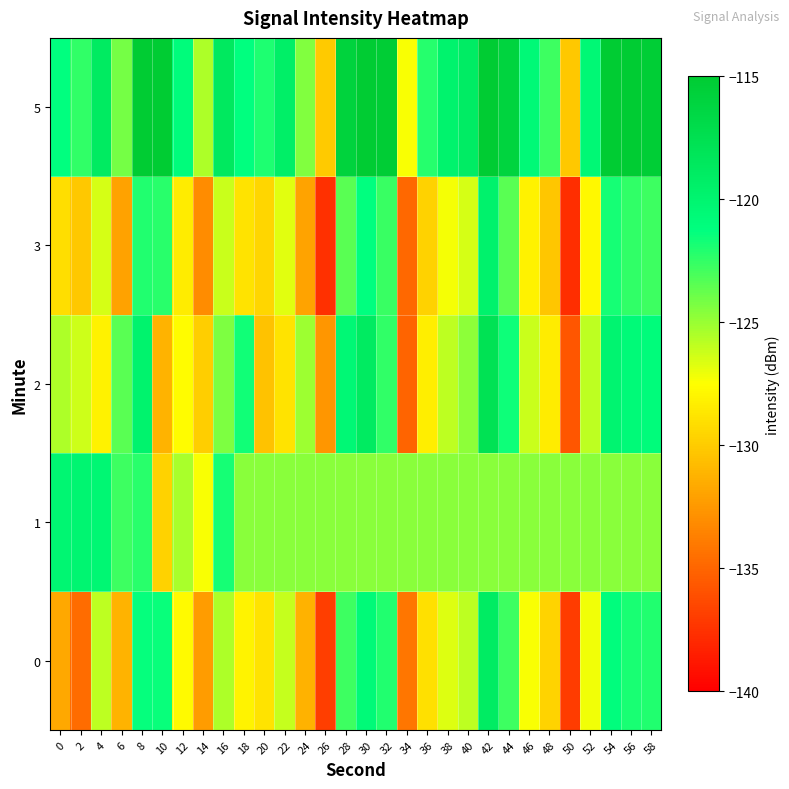

Between 52 and 42, which is larger?

42